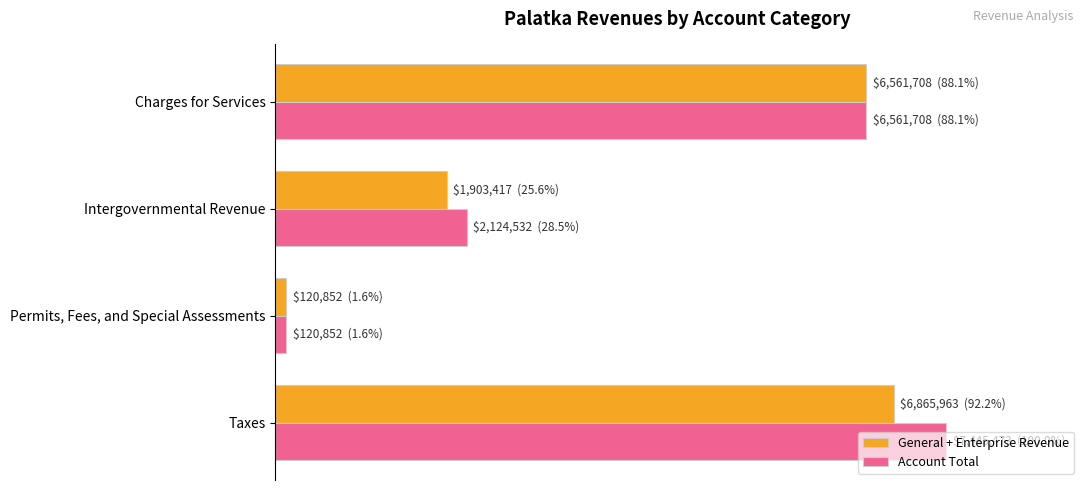

At which label does General + Enterprise Revenue reach its minimum?

Permits, Fees, and Special Assessments